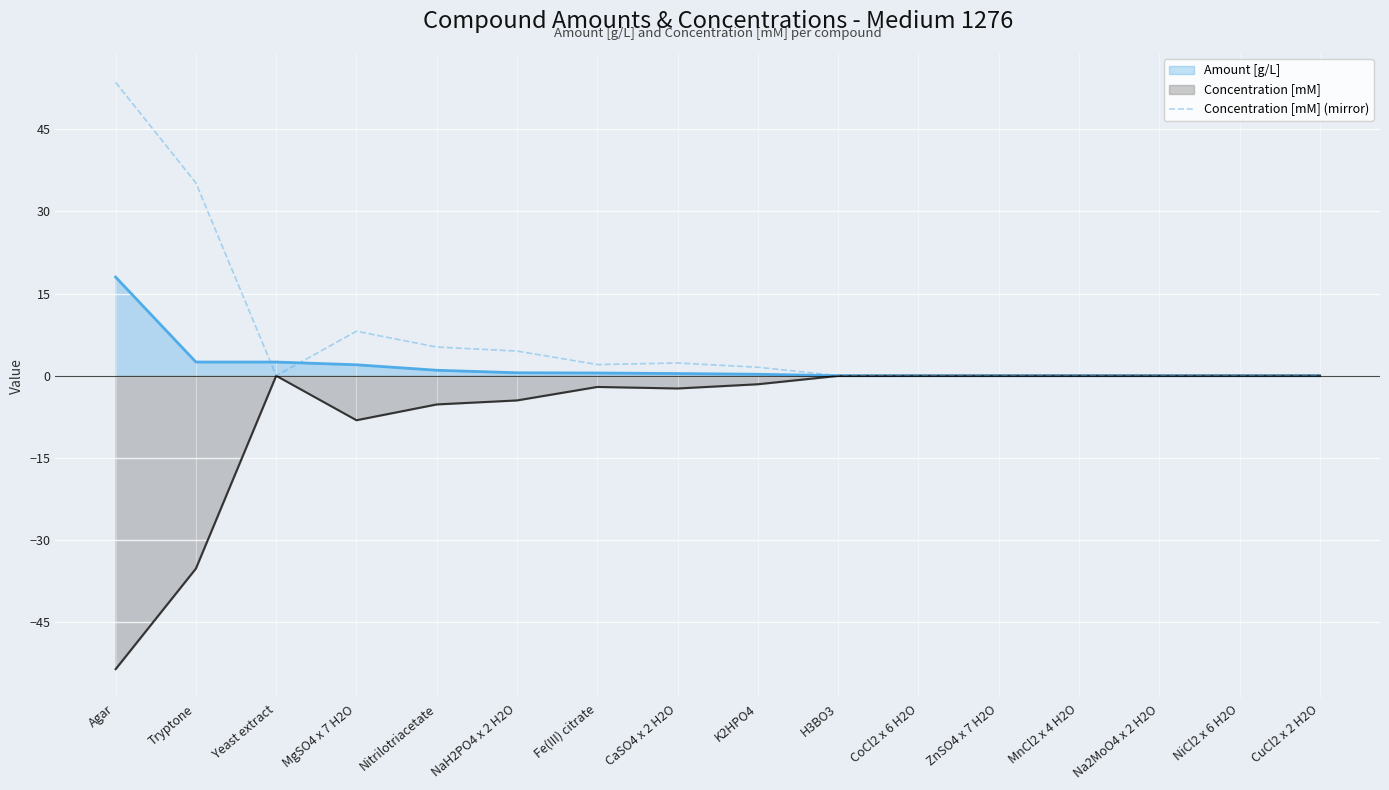

True or false: the data has more than 0 interior local peaks.

True